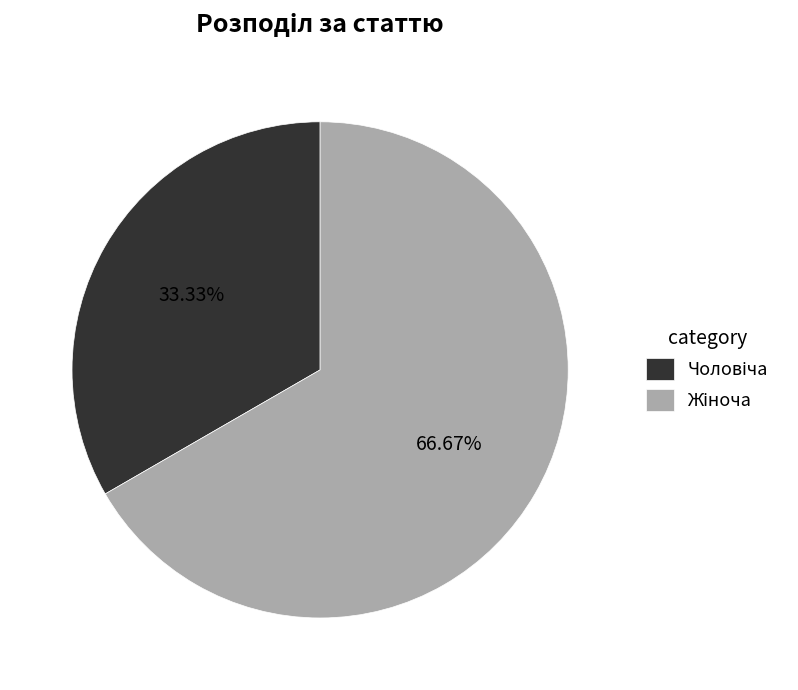

Is there a majority slice in this chart?

Yes